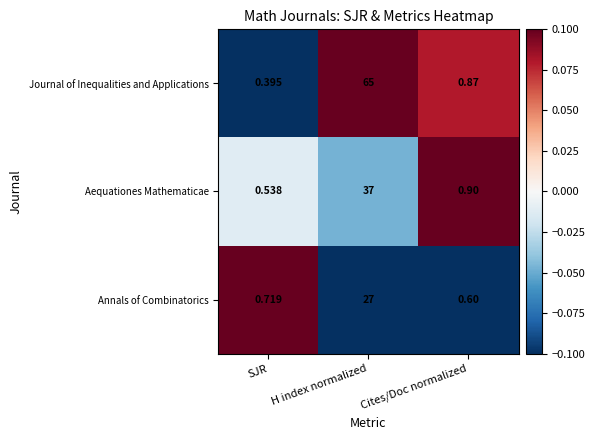

Which series has the widest spread of values?

Journal of Inequalities and Applications